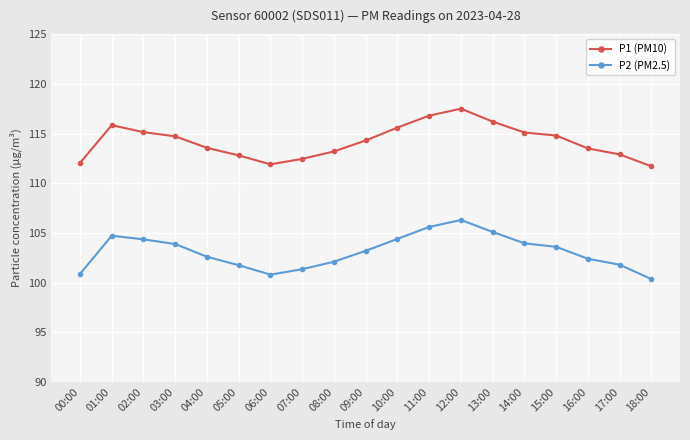

Is it true that P1 (PM10) equals 112.0 at 00:00?

True